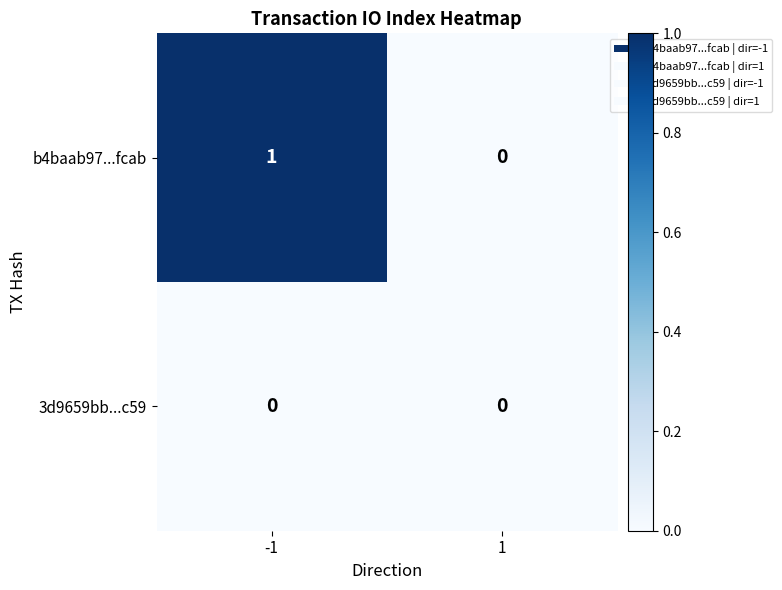

Which category has the highest value across all series?

-1